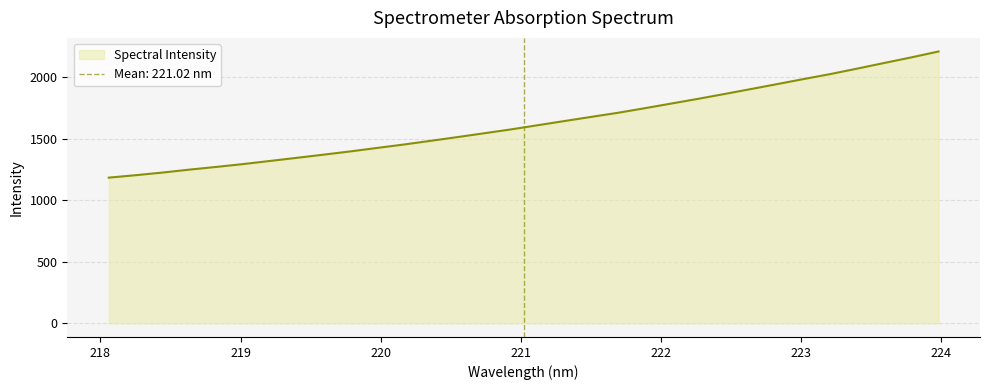

Which label corresponds to the smallest value in the chart?

218.0596